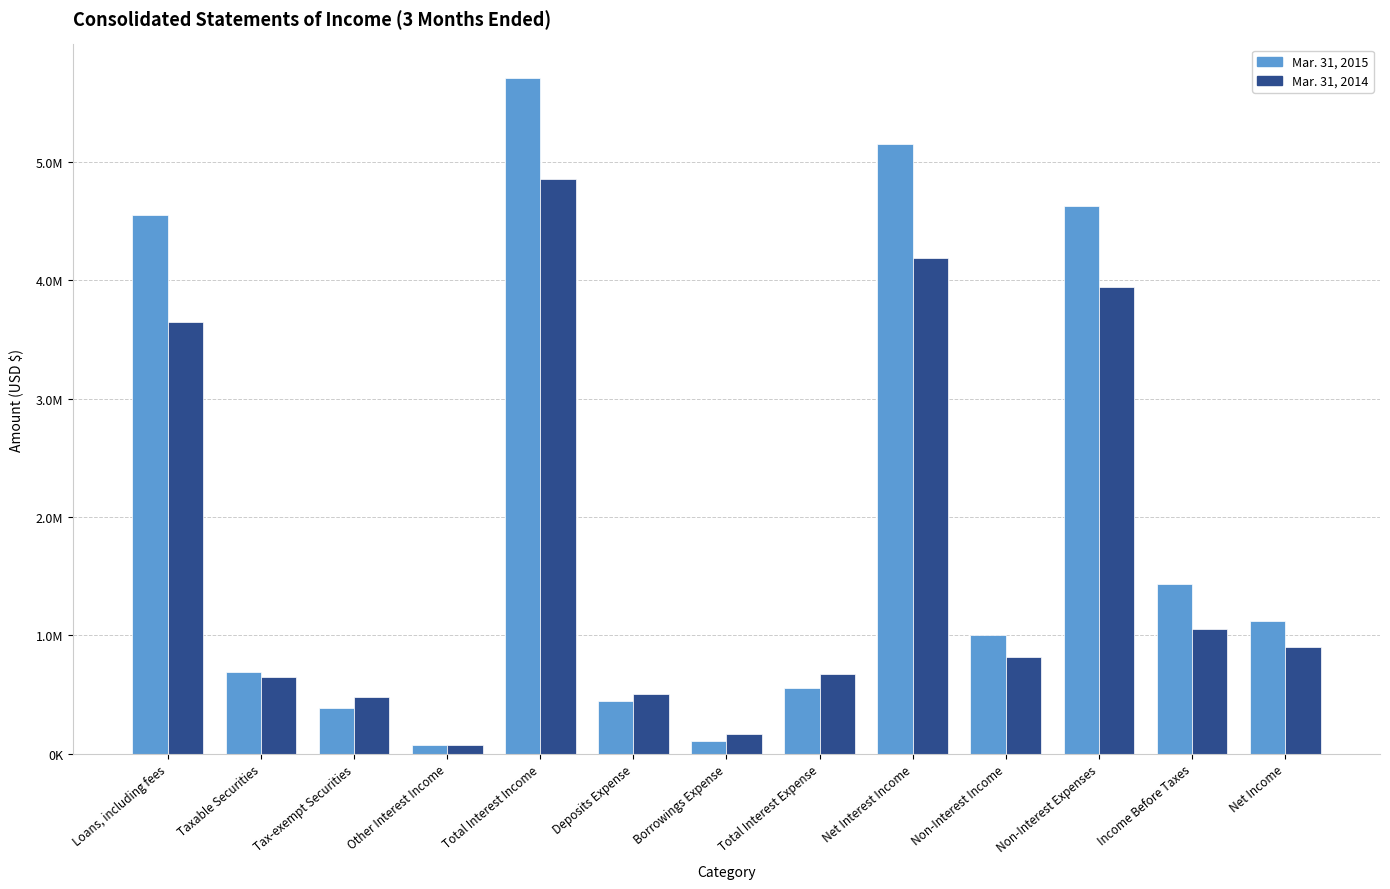

Is it true that Mar. 31, 2014 equals 901159 at Net Income?

True